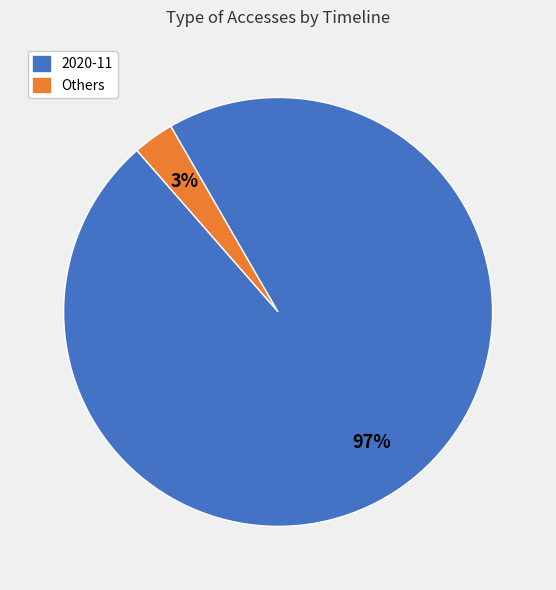

Does any single category account for the majority?

Yes